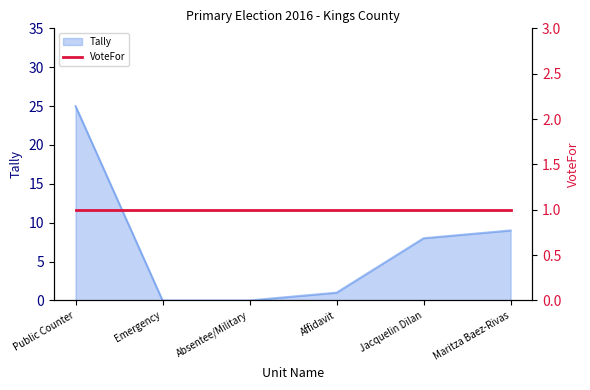

What is the change in value from Emergency to Affidavit?

+1